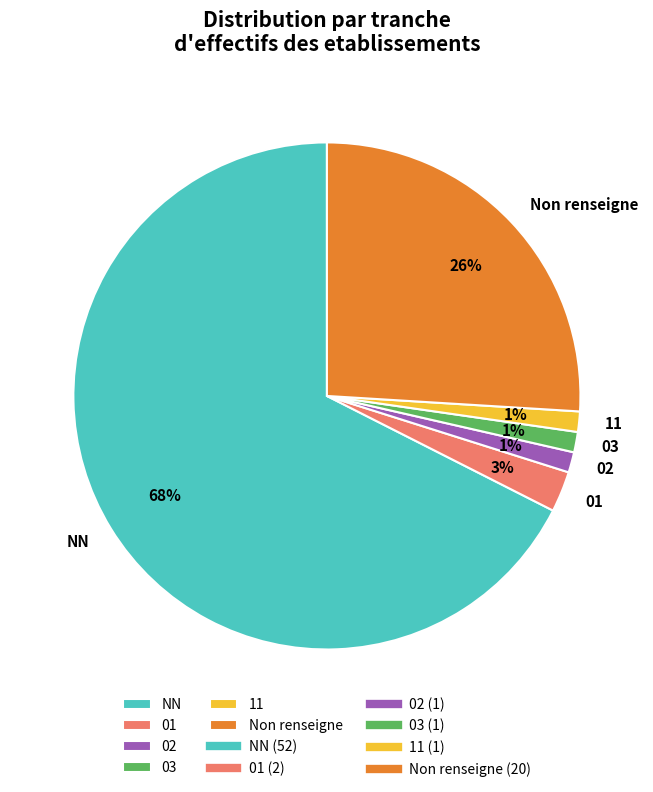

Is there any slice that represents more than half of the pie?

Yes